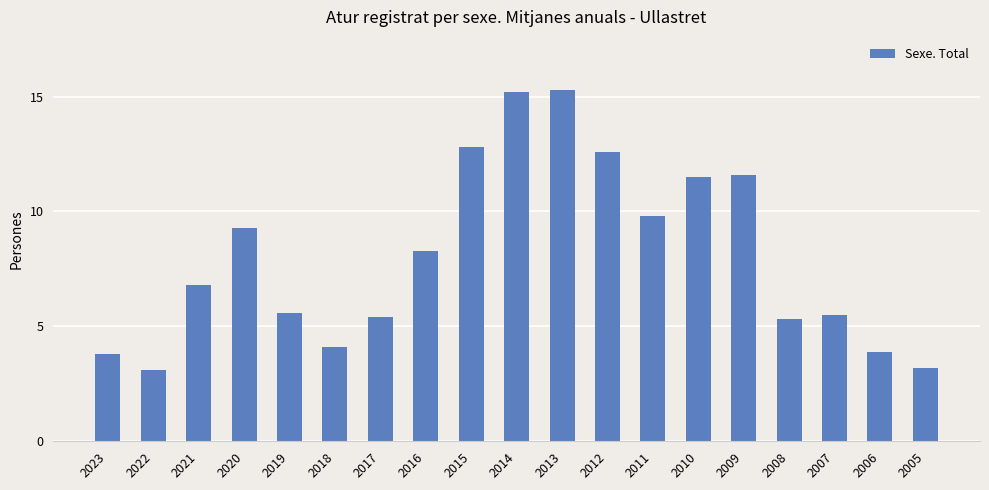

What is the change in value from 2019 to 2009?

+6.0